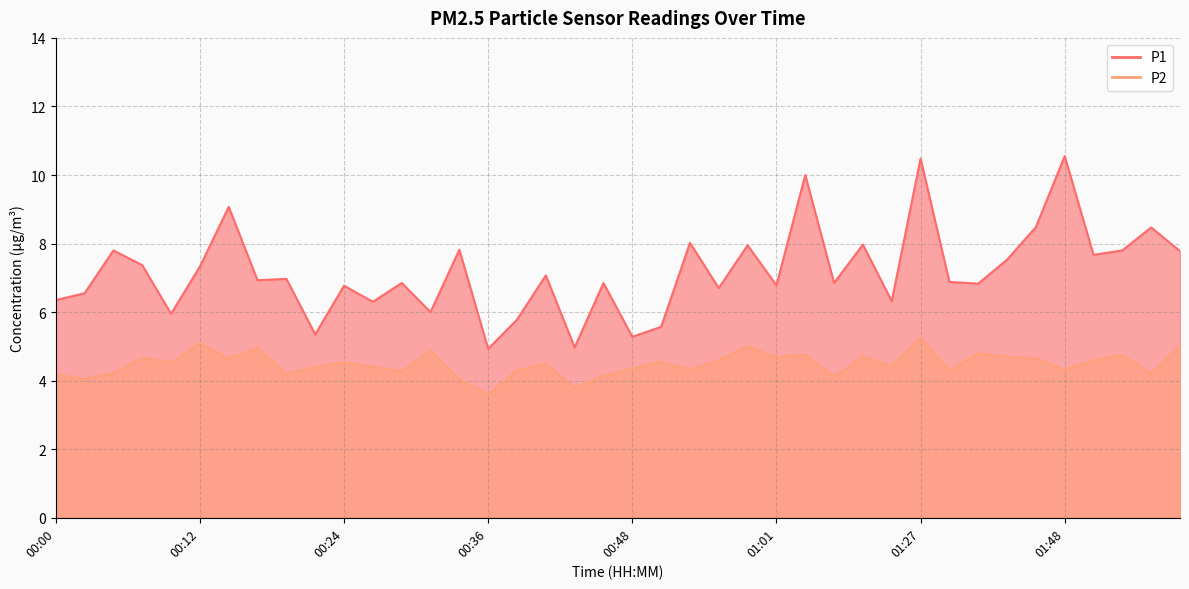

What position from the right is 01:40?

7